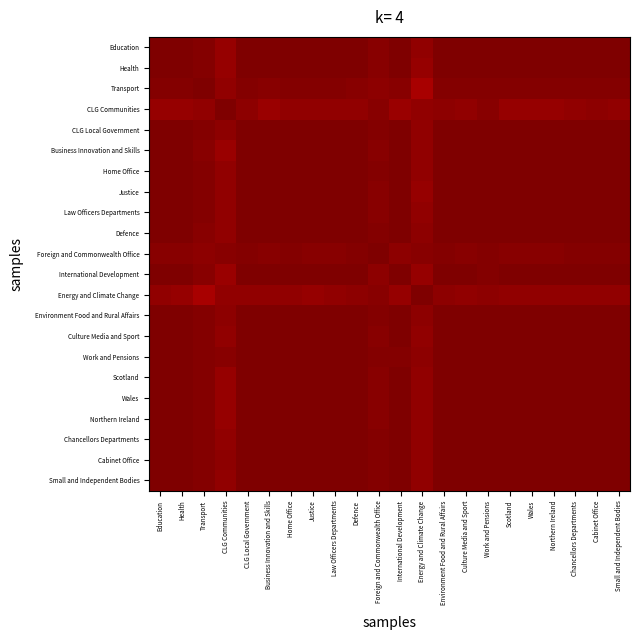

Between CLG Communities and Scotland, which series saw the biggest shift?

International Development